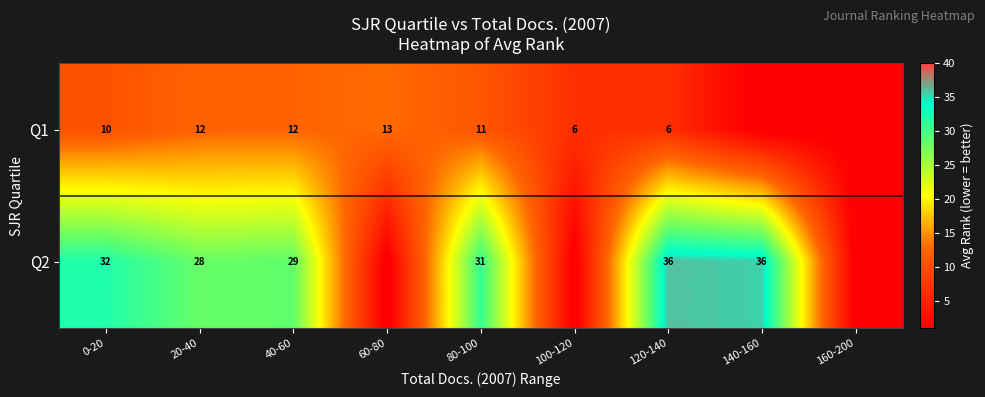

How many categories are shown in the chart?

9